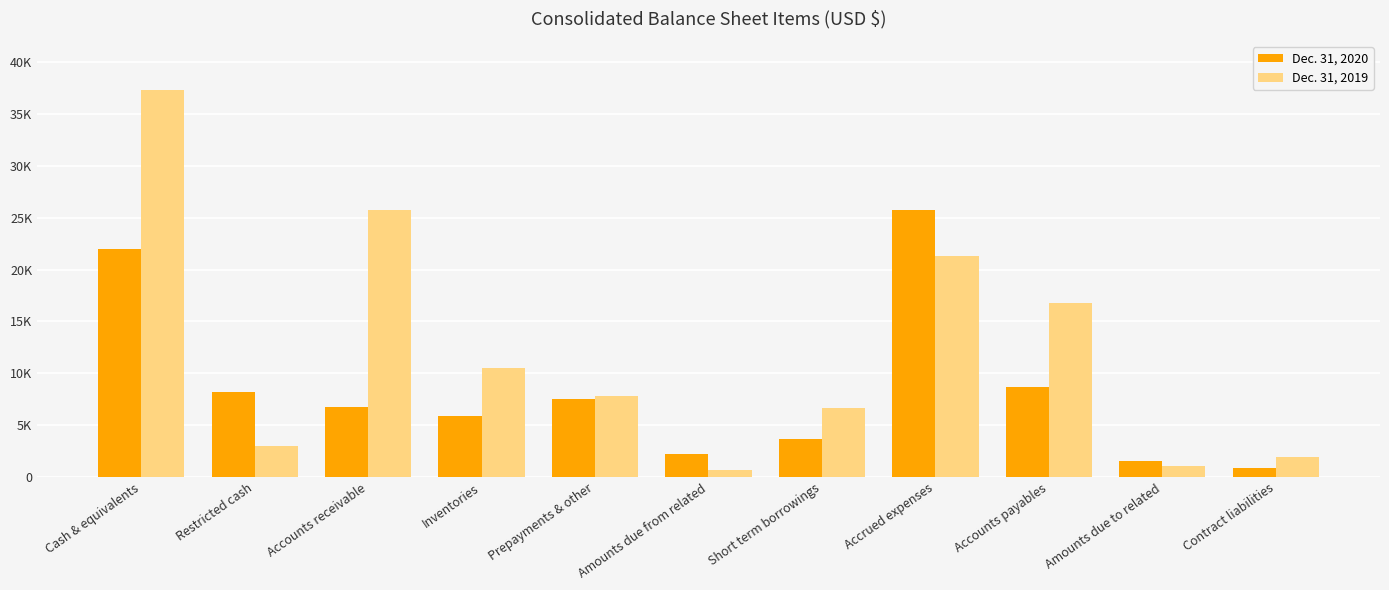

What is the lowest value of the Dec. 31, 2019 series?

692